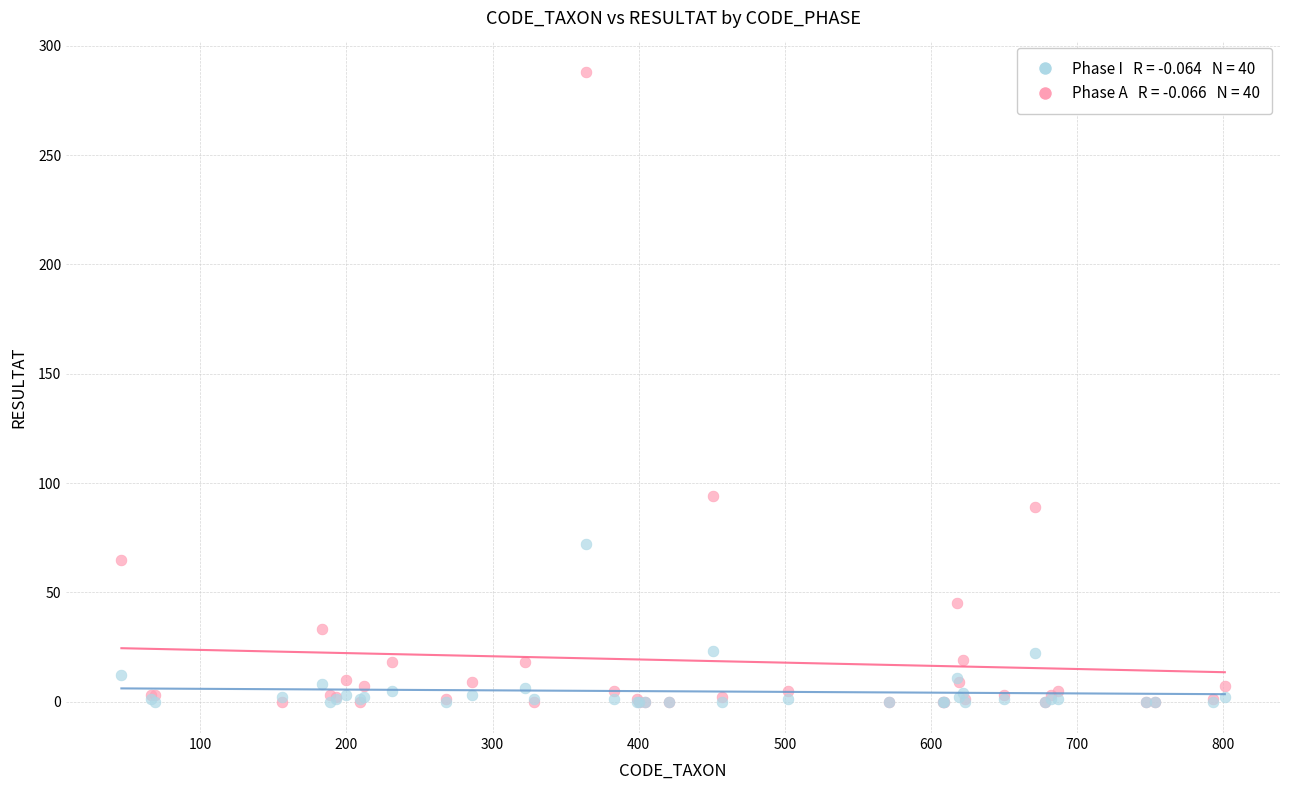

Across all series, what Y value is closest to 144?

94